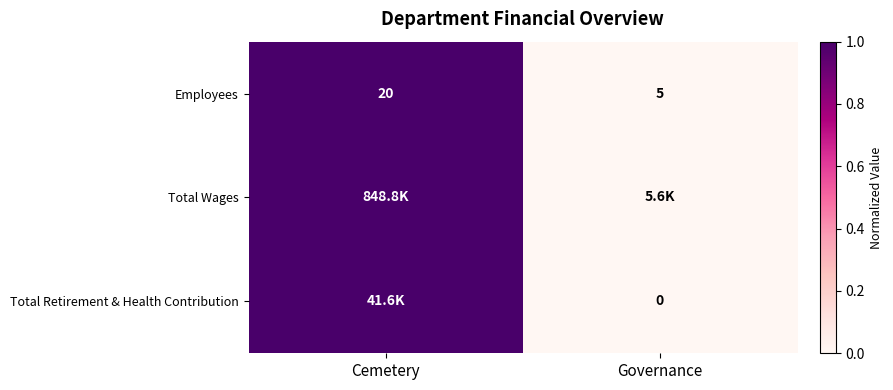

Which category has the lowest value in the Employees series?

Governance